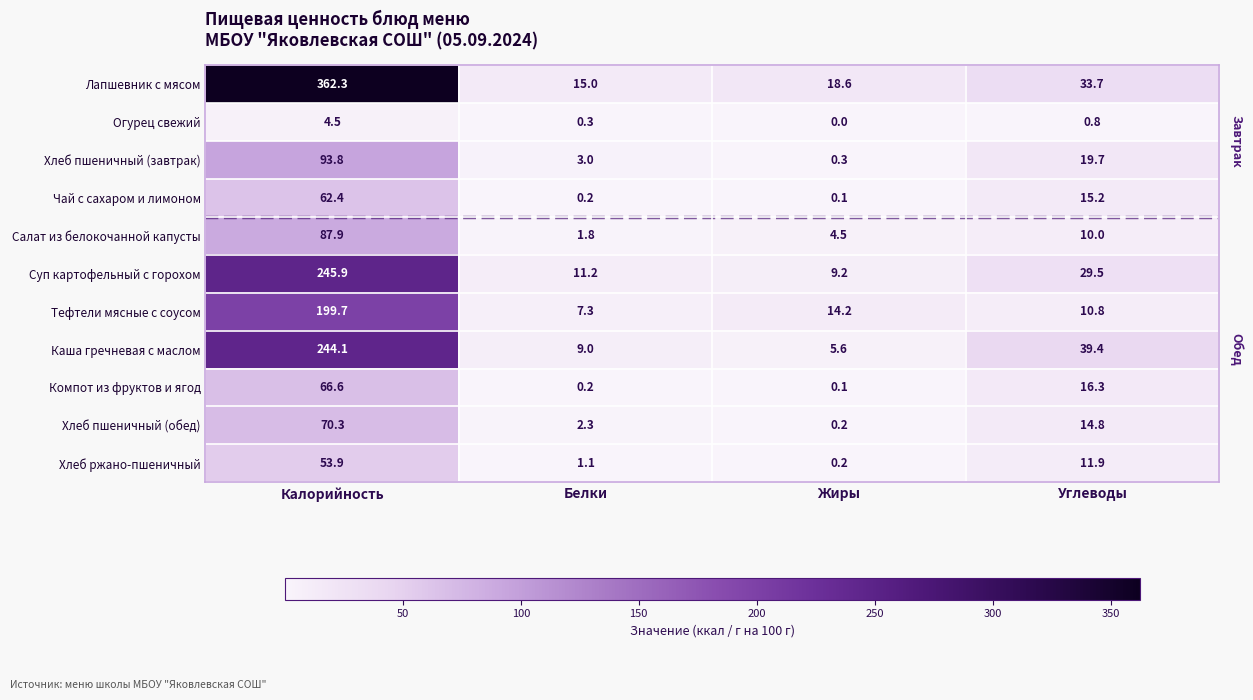

List the labels in order of Хлеб пшеничный (завтрак) value, largest first.

Калорийность, Углеводы, Белки, Жиры